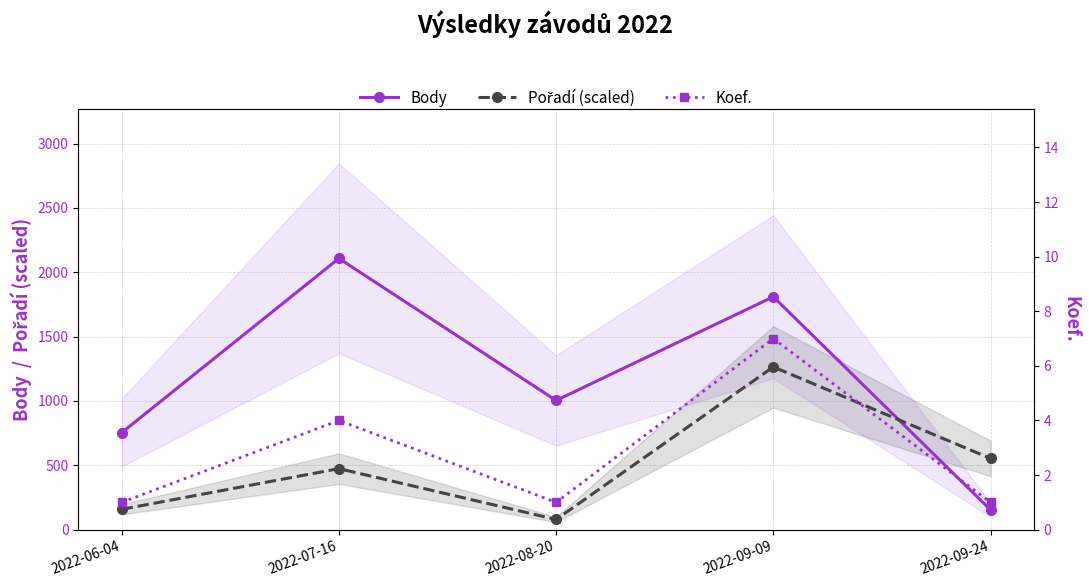

In Body, how many points are higher than both neighbors (excluding endpoints)?

2